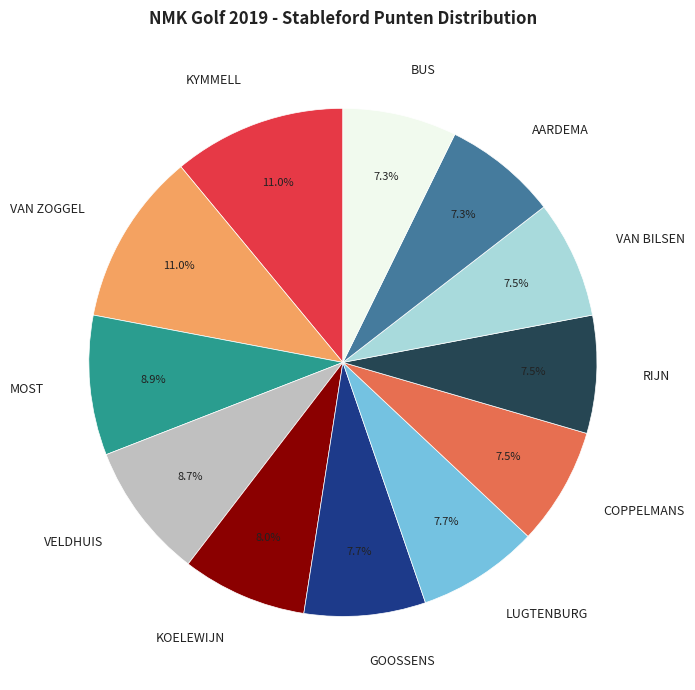

Between BUS and KYMMELL, which is larger?

KYMMELL